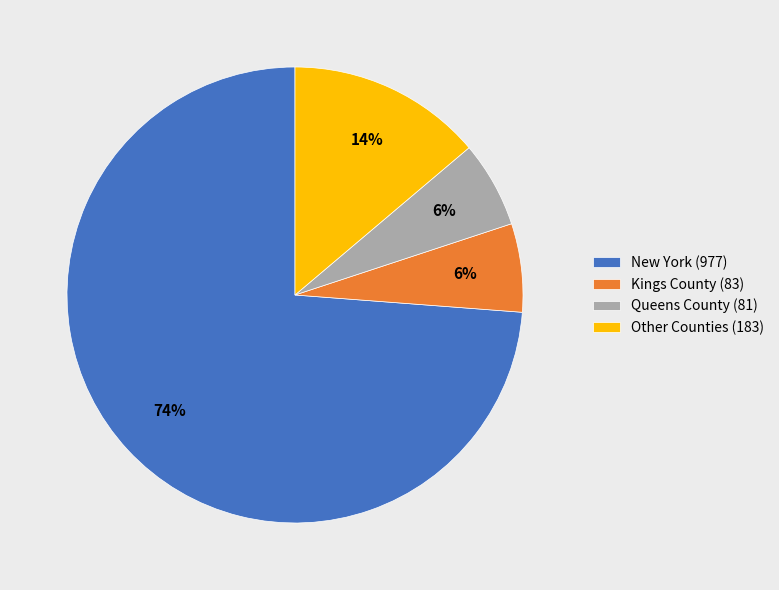

Do Kings County (83) and Other Counties (183) together represent more than half of the pie?

No